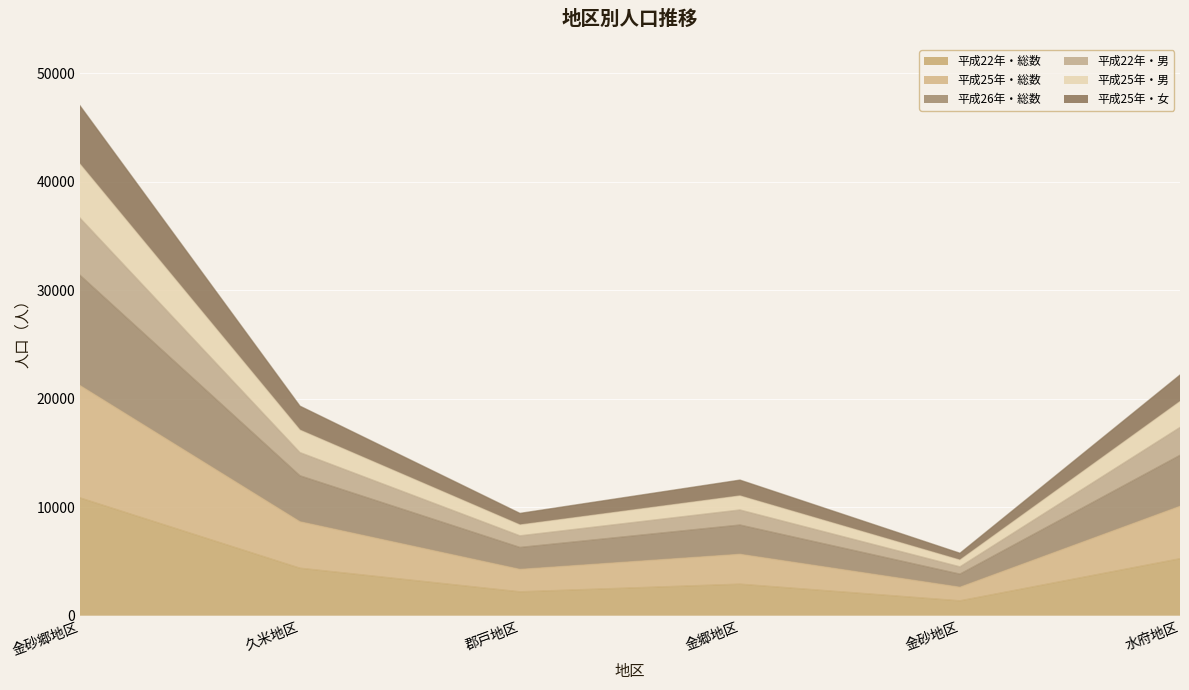

Which series has the largest total across all categories?

平成26年・総数